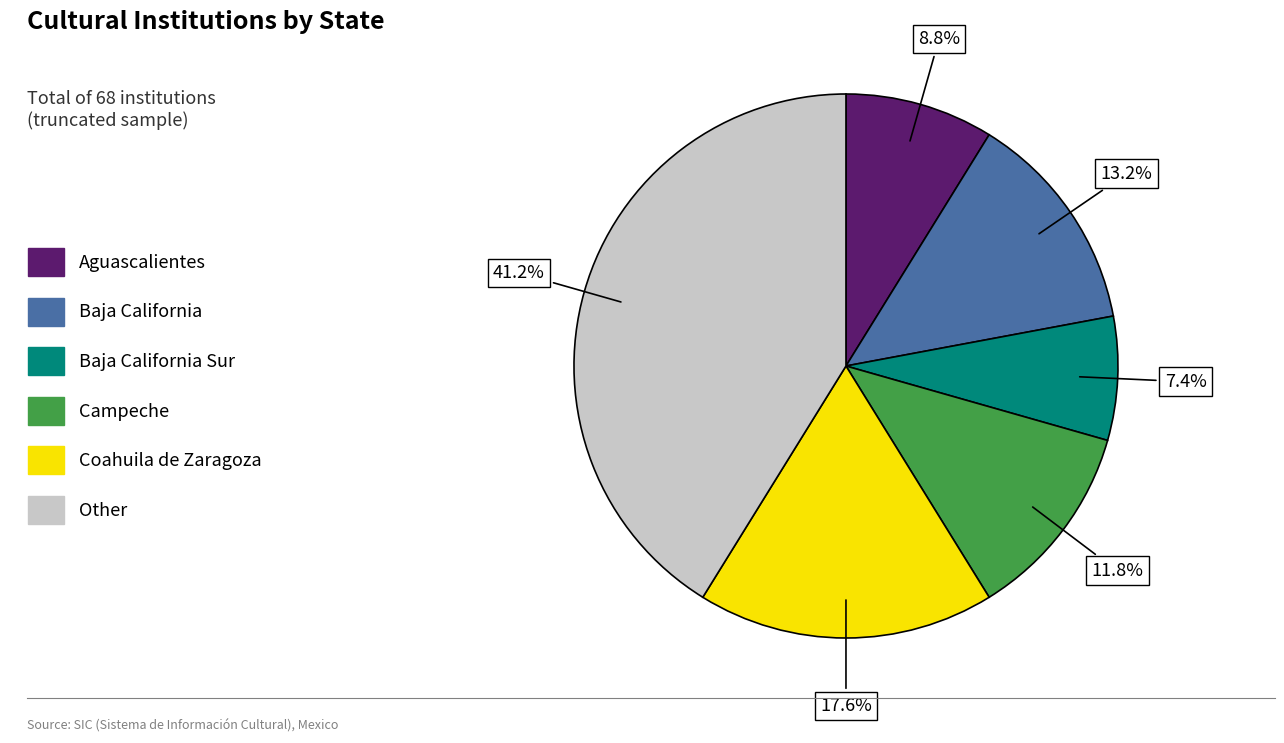

To the nearest percent, what is the difference between the Coahuila de Zaragoza and Baja California slice percentages?

4%